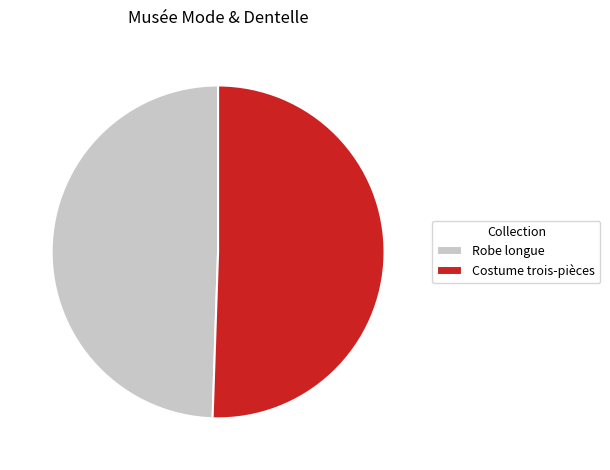

Is it true that Costume trois-pièces is 60% of the pie?

False